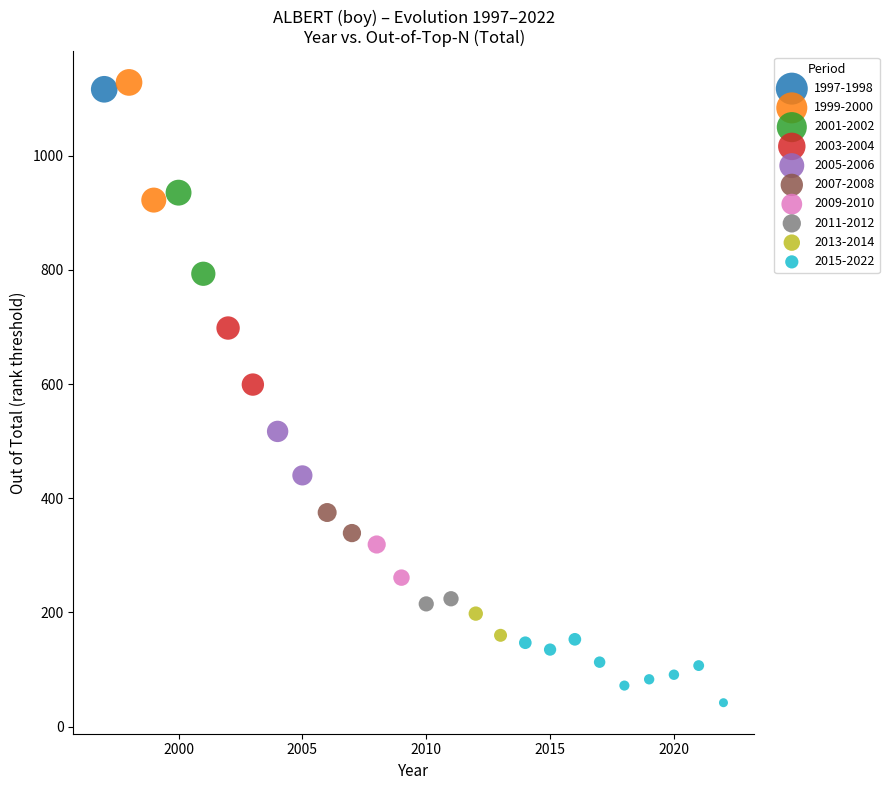

Which series reaches the maximum Y coordinate?

1999-2000